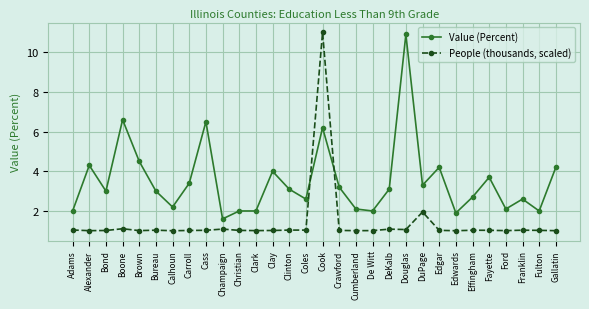

True or false: People (thousands, scaled) has a value of 1.0 at Coles.

True